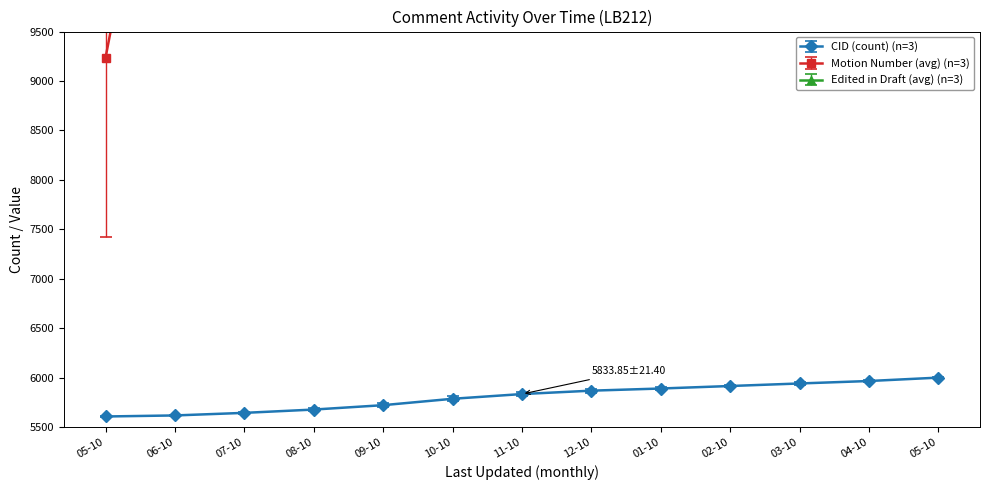

At how many categories does at least one series exceed 210242?

1